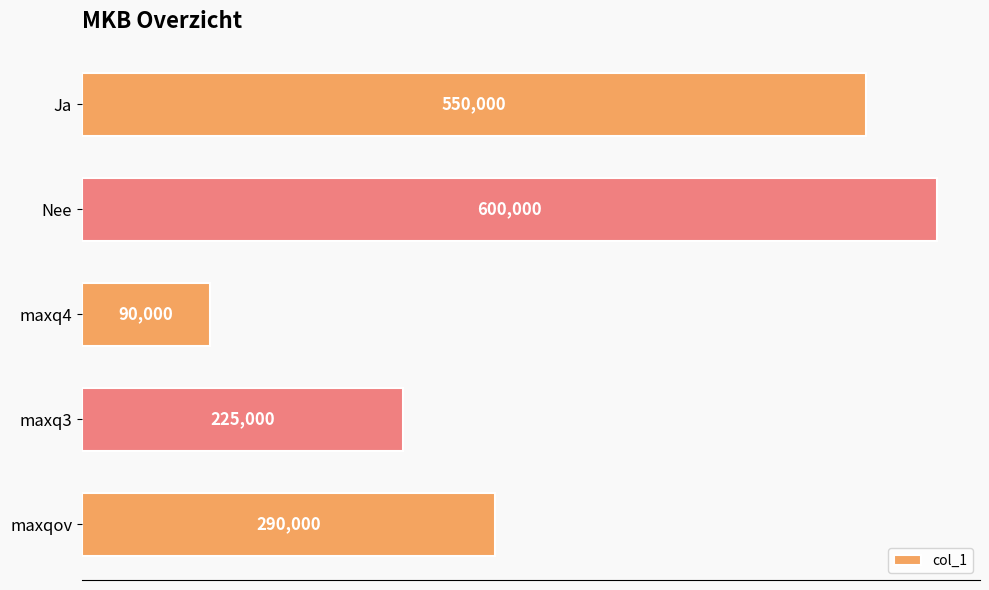

Reading top to bottom, extract all data points from this chart.

550000	600000	90000	225000	290000